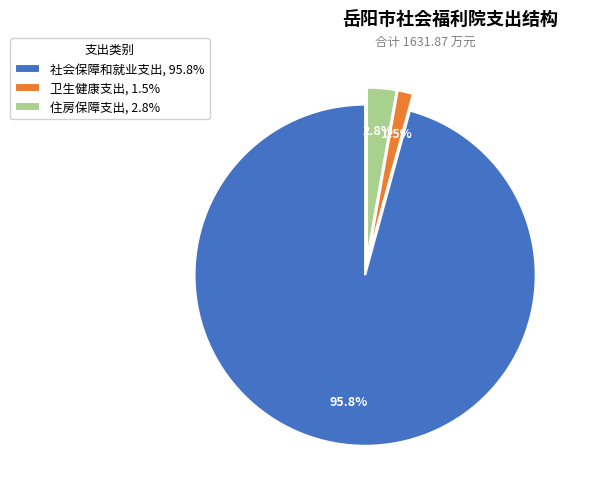

Between 卫生健康支出, 1.5% and 社会保障和就业支出, 95.8%, which is larger?

社会保障和就业支出, 95.8%